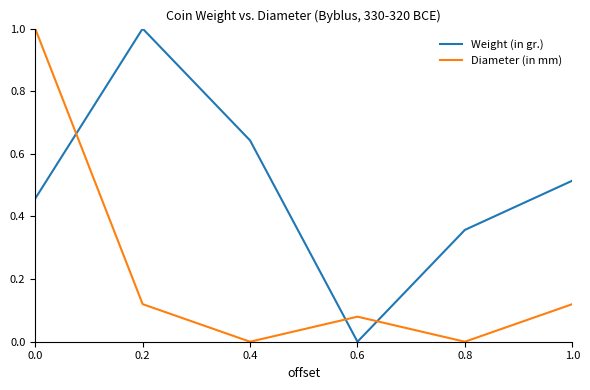

How many values in the Weight (in gr.) series exceed 0?

5